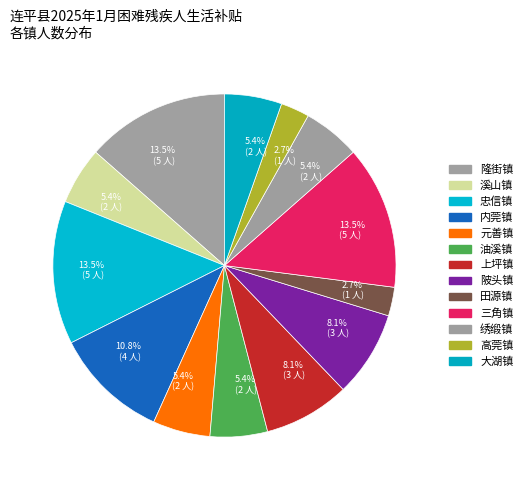

What percentage is the 大湖镇 slice, to the nearest percent?

5%